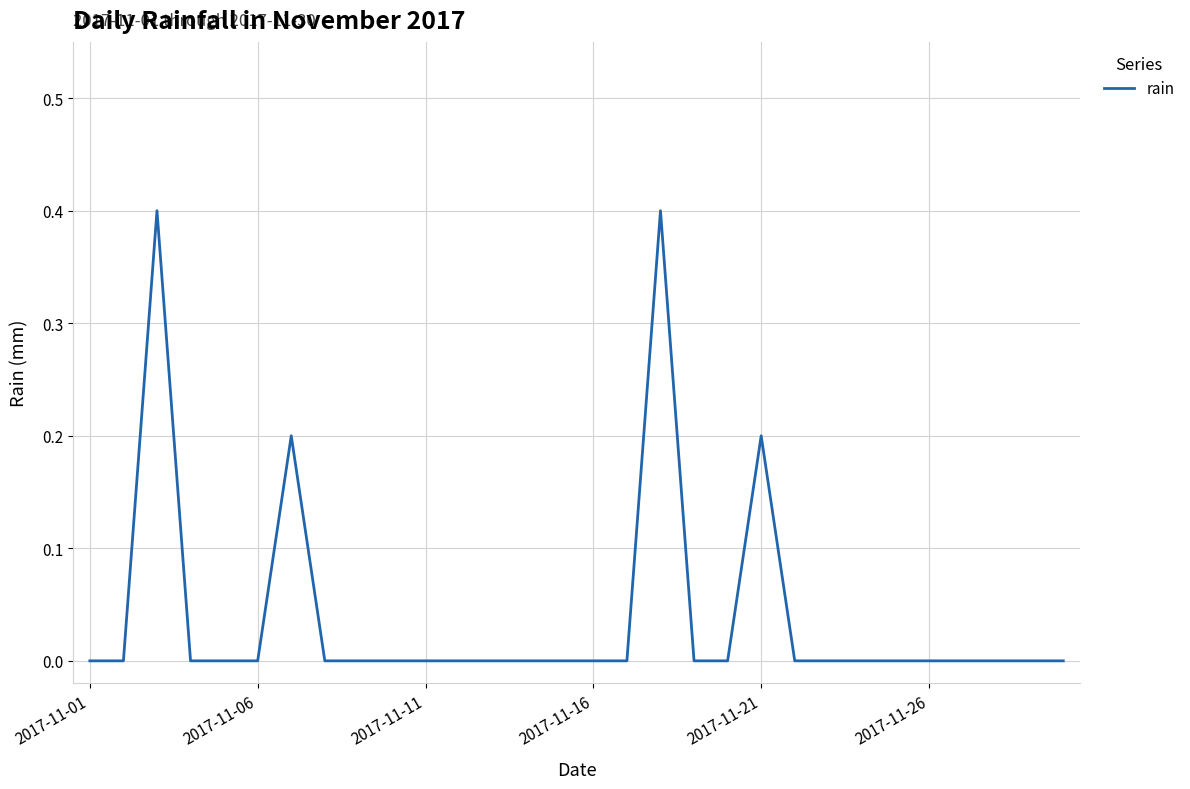

What is the maximum value shown in the chart?

0.4